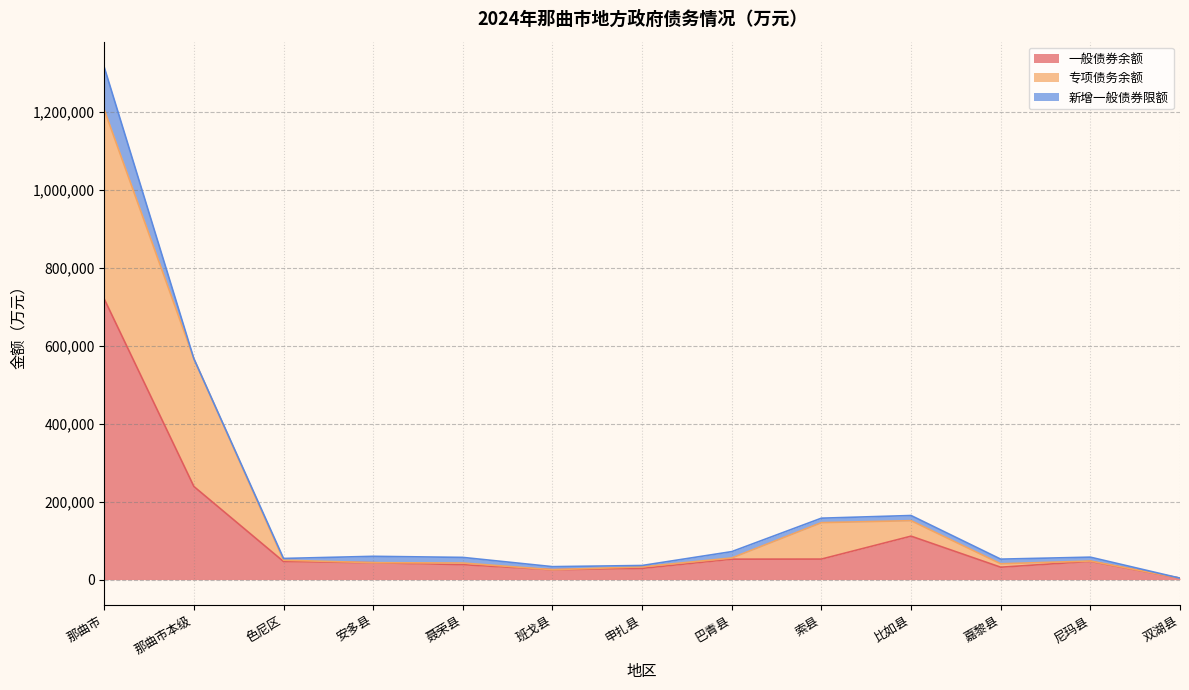

What is the difference between the highest and lowest values at 聂荣县?

34187